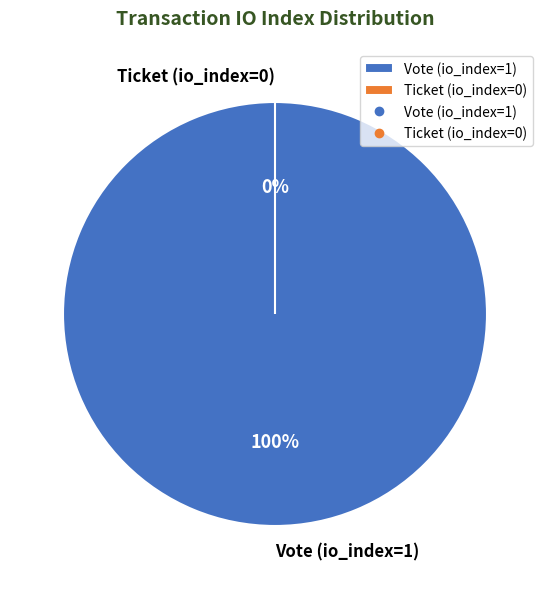

Is Vote (io_index=1) the majority of the pie?

Yes